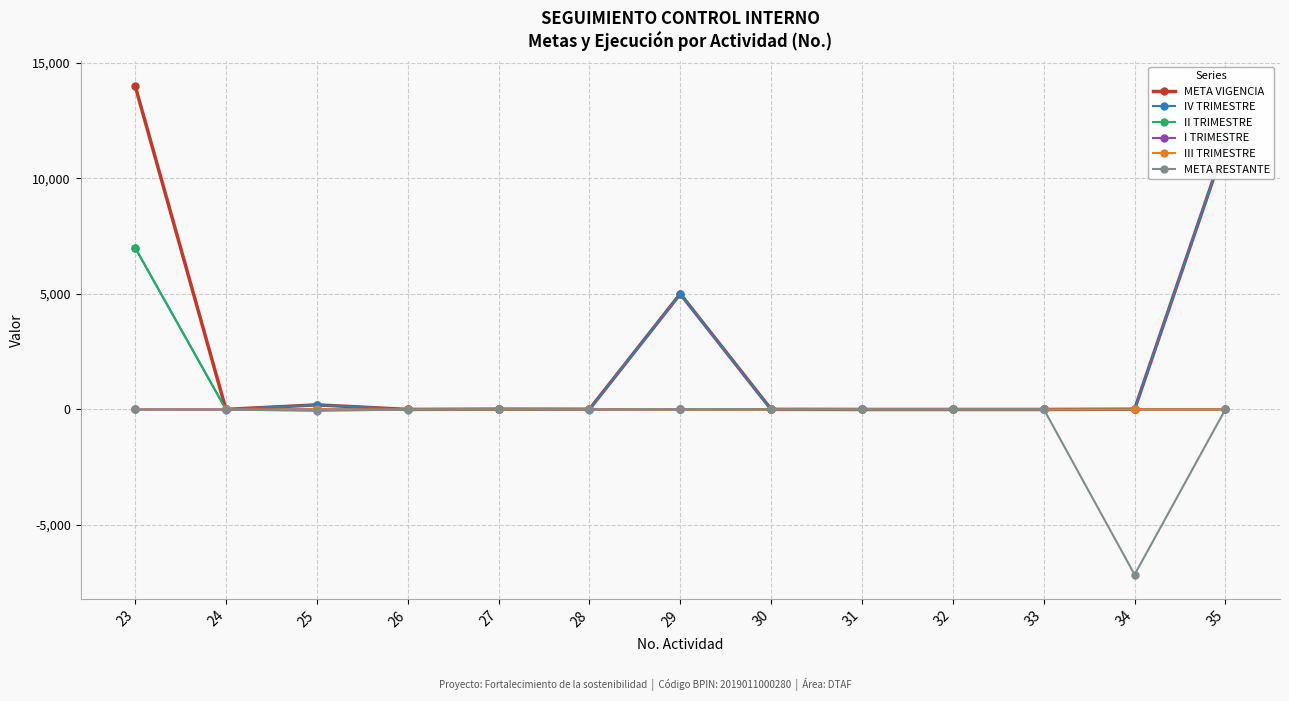

True or false: I TRIMESTRE and IV TRIMESTRE intersect in this chart.

False